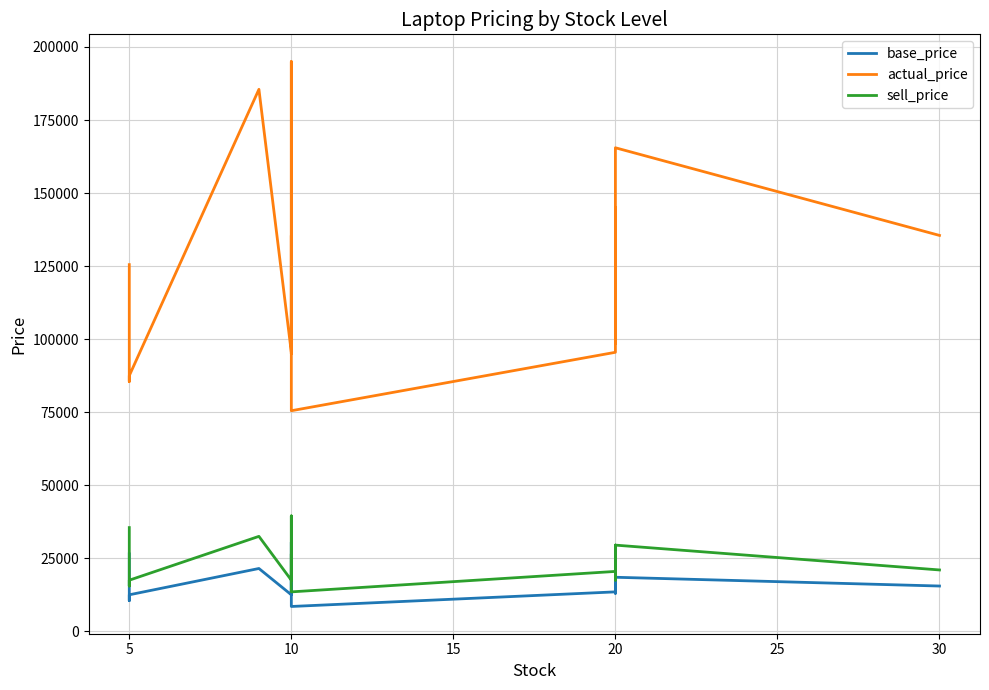

Count the number of categories in the chart.

17